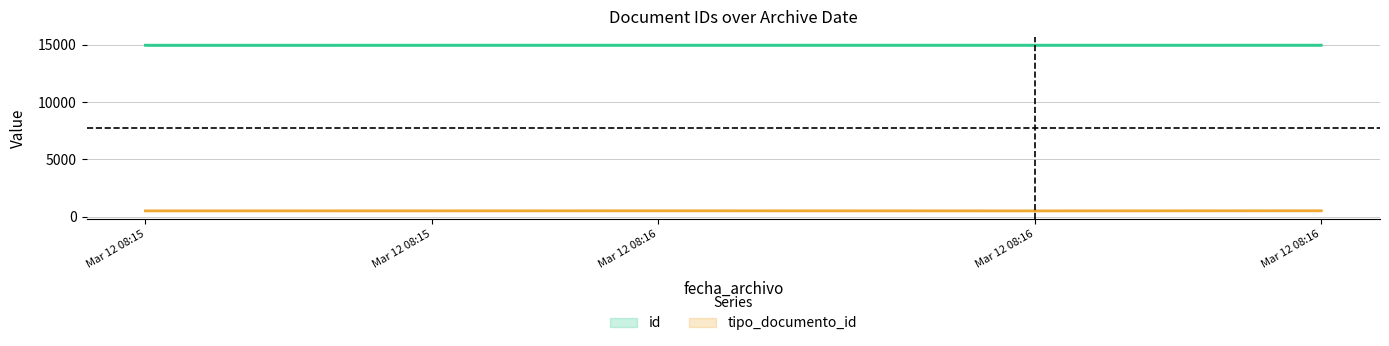

Rank the series at Mar 12 08:15 from lowest to highest value.

tipo_documento_id, id